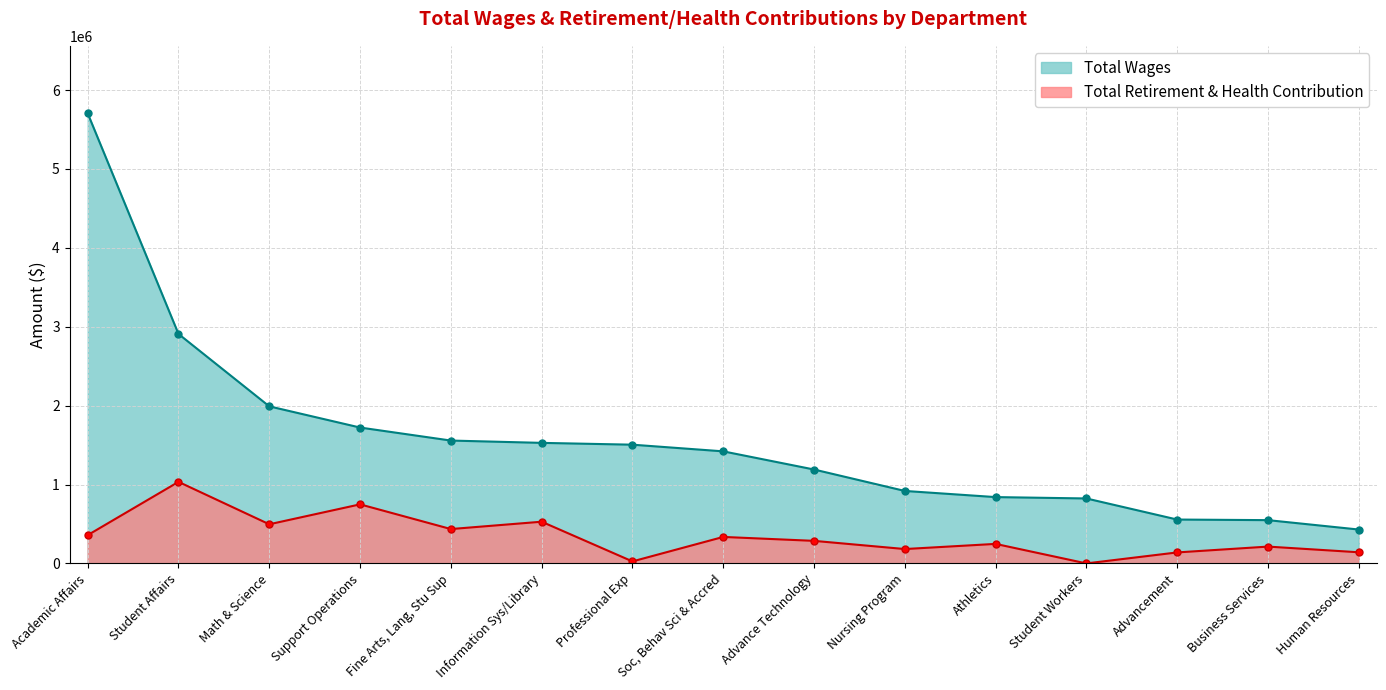

Is it true that Total Retirement & Health Contribution equals 141239 at Human Resources?

True